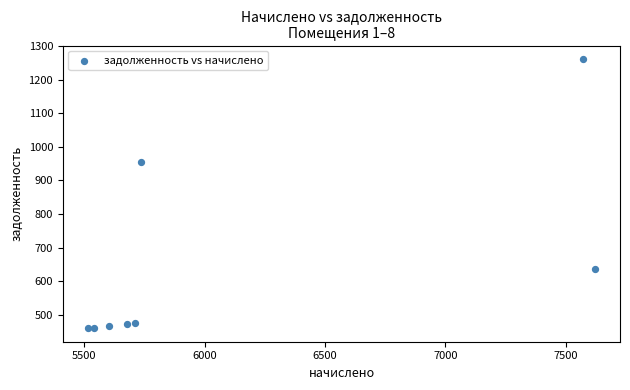

What is the average Y value?

648.7